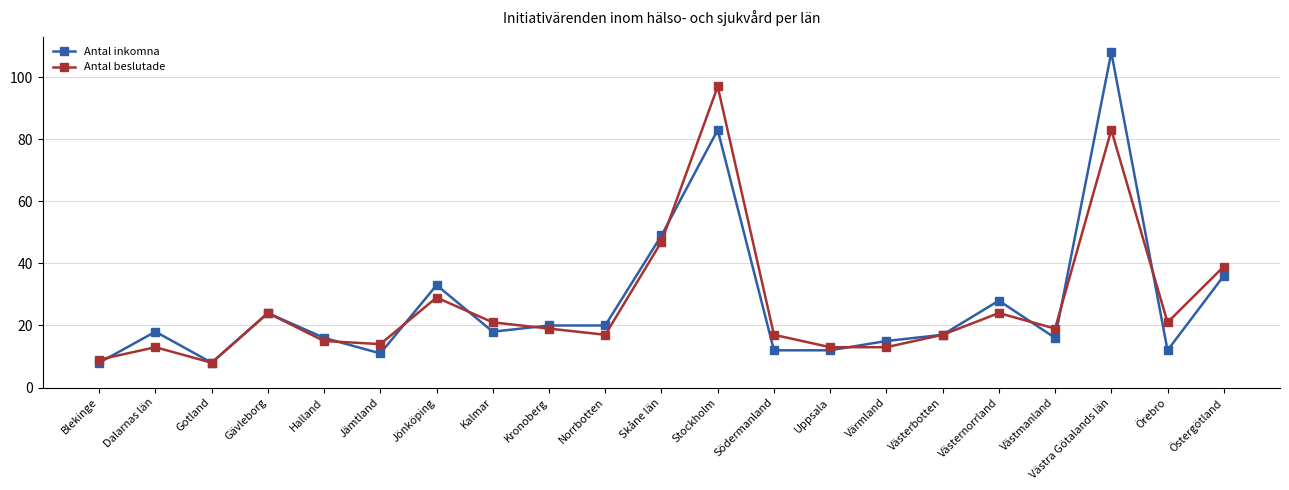

Where is the first local minimum for Antal inkomna?

Gotland